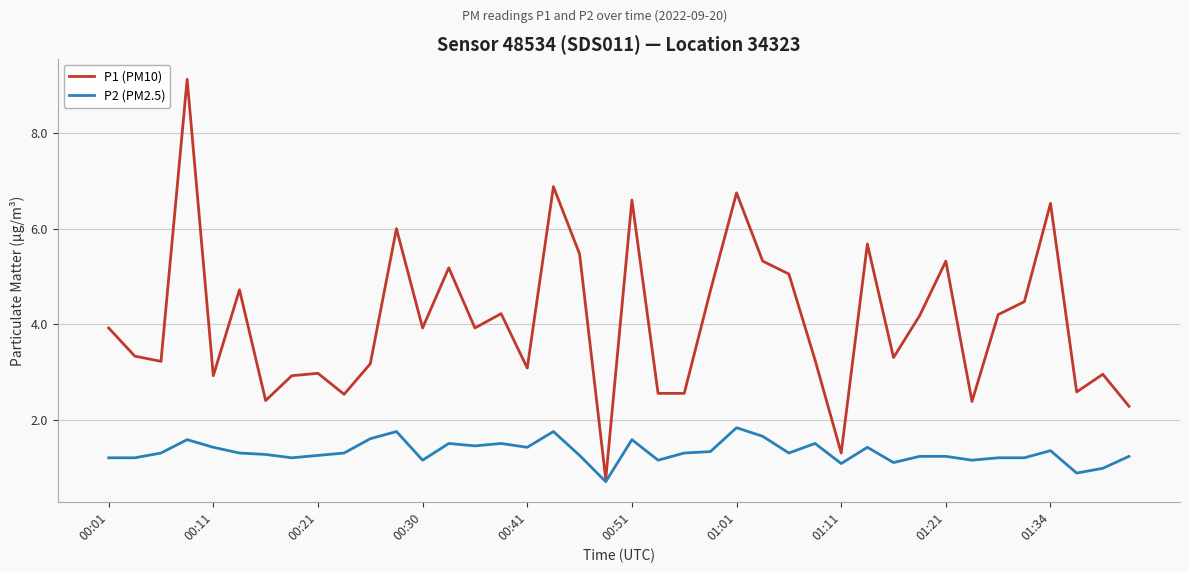

Which series has the largest range (max minus min)?

P1 (PM10)